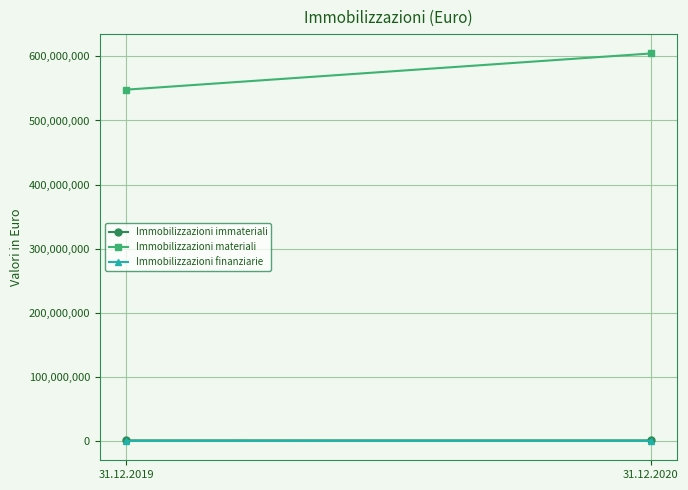

Between 31.12.2019 and 31.12.2020, which series saw the biggest shift?

Immobilizzazioni materiali